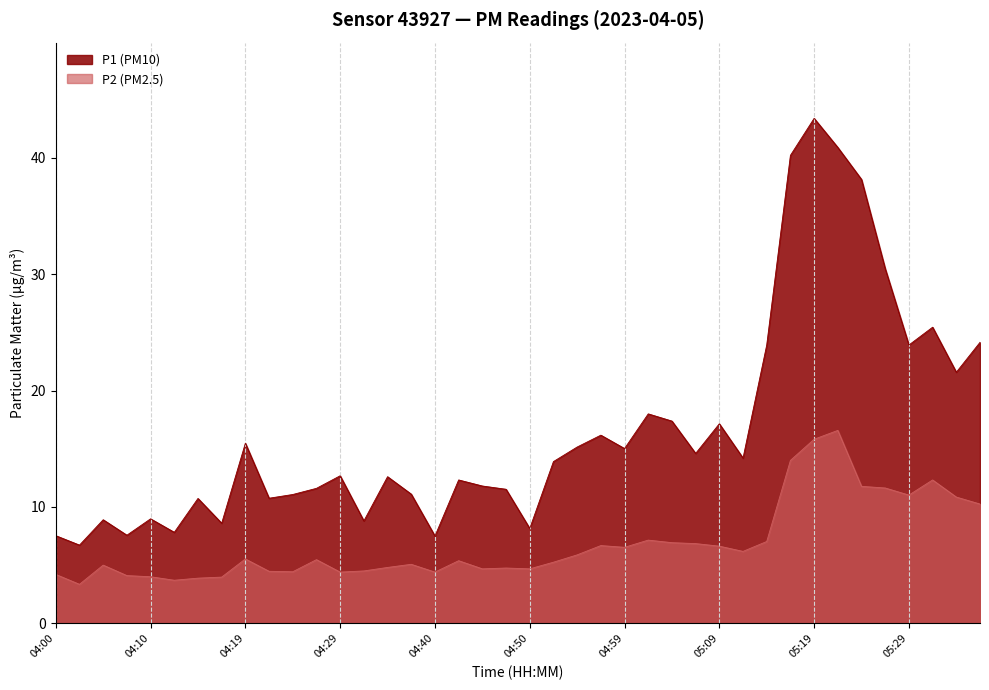

What is the average value of the P2 series?

6.9